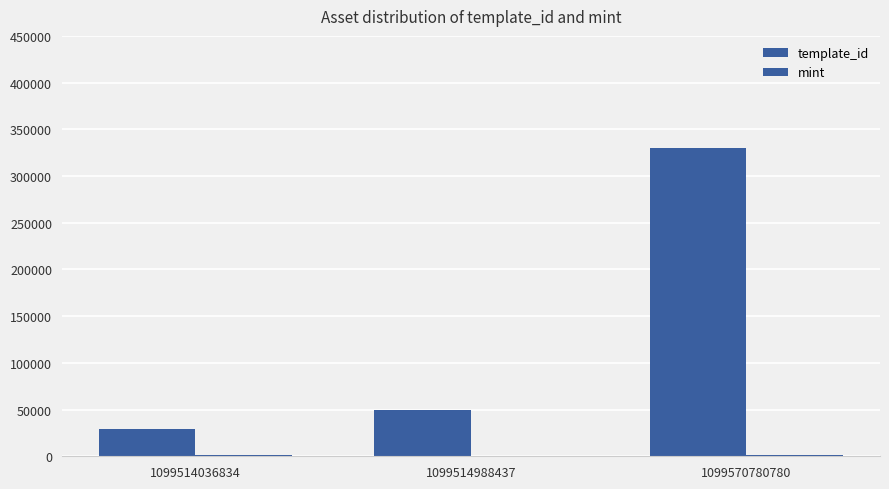

Rank the series at 1099570780780 from highest to lowest value.

template_id, mint